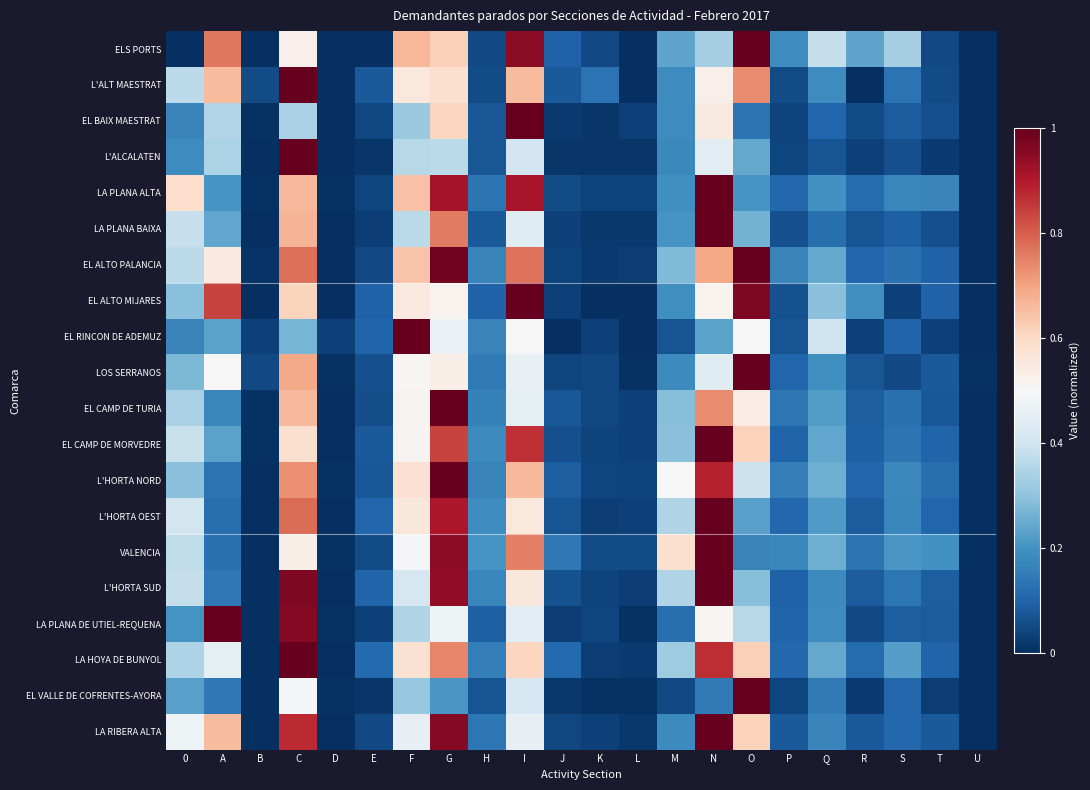

Which series has the largest total across all categories?

EL ALTO PALANCIA